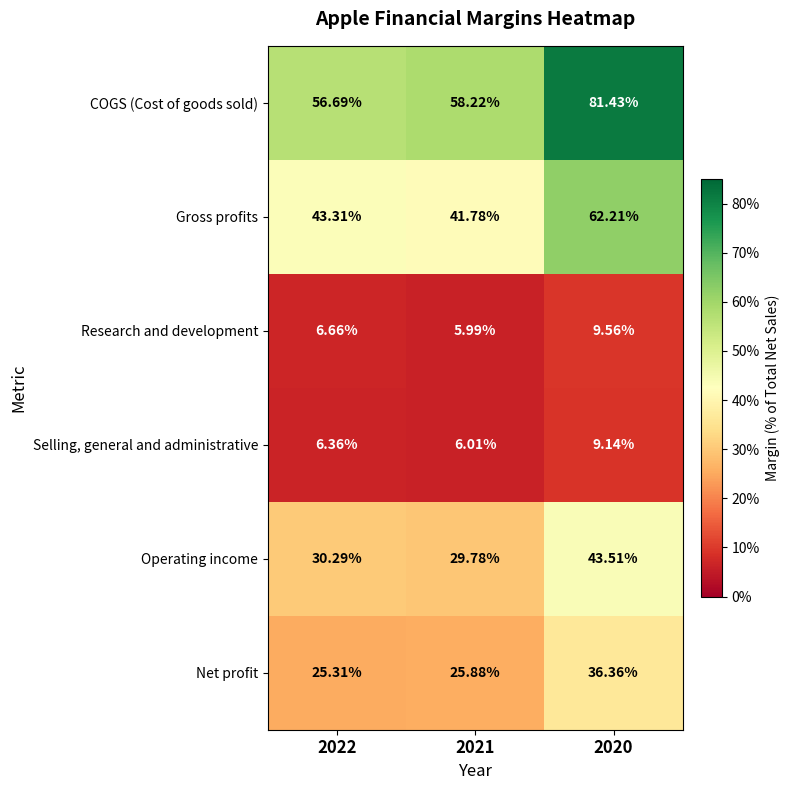

Between 2022 and 2020, which series saw the biggest shift?

COGS (Cost of goods sold)